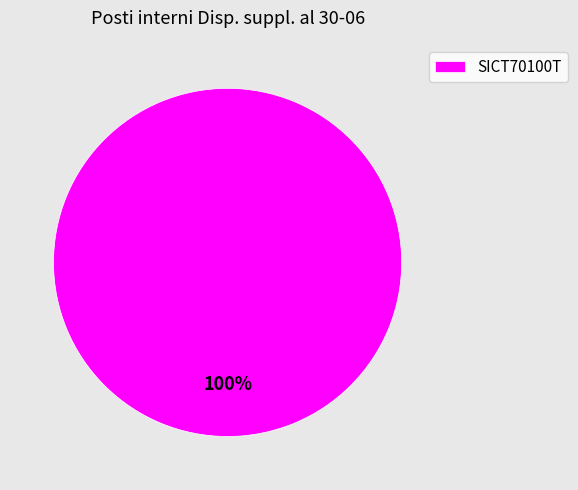

Is there a majority slice in this chart?

Yes